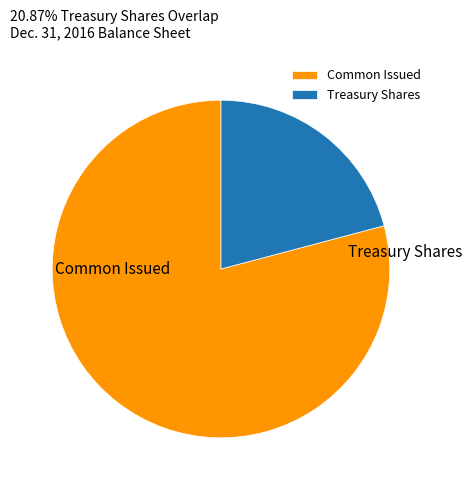

Is it true that Treasury Shares is 10% of the pie?

False